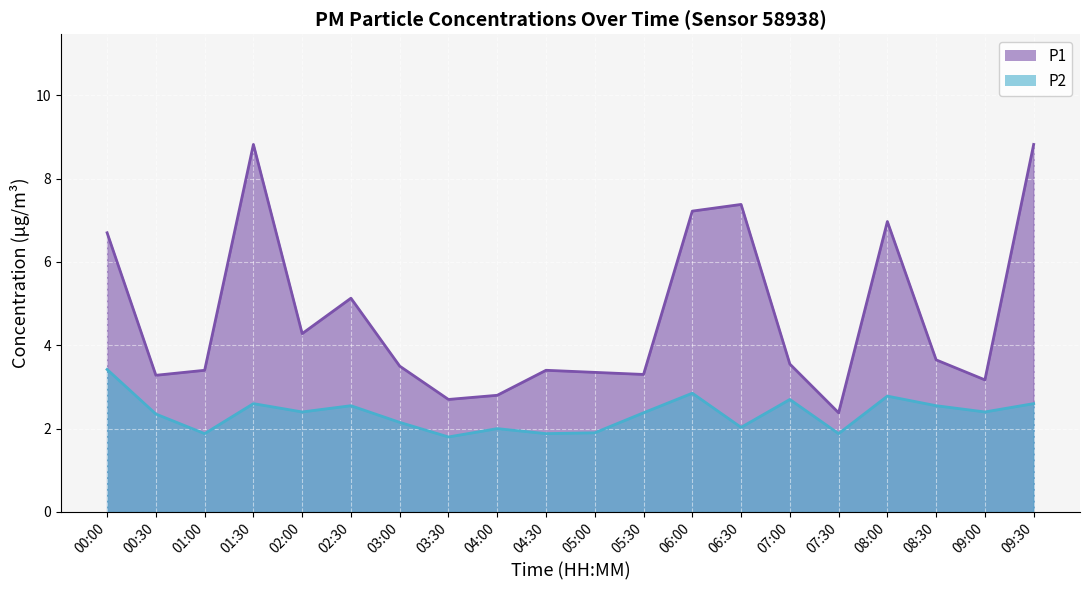

What is the difference between the P2 values at 08:00 and 06:30?

0.8